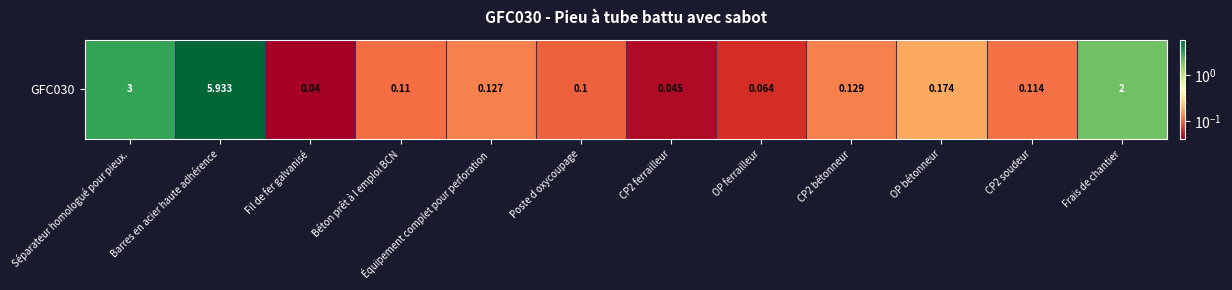

Read the value at OP ferrailleur.

0.1